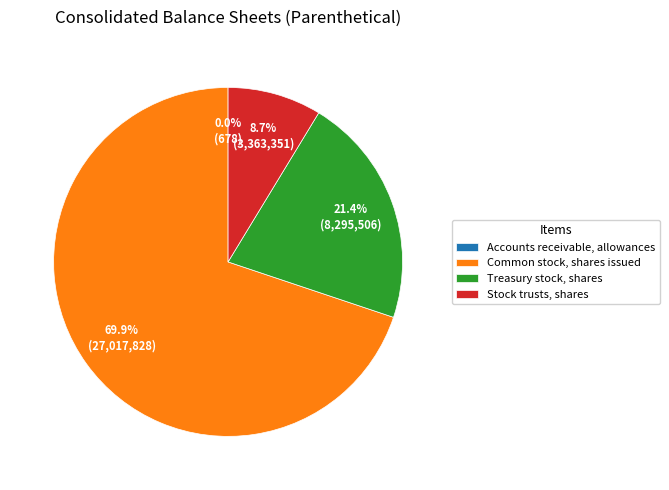

Does any single category account for the majority?

Yes